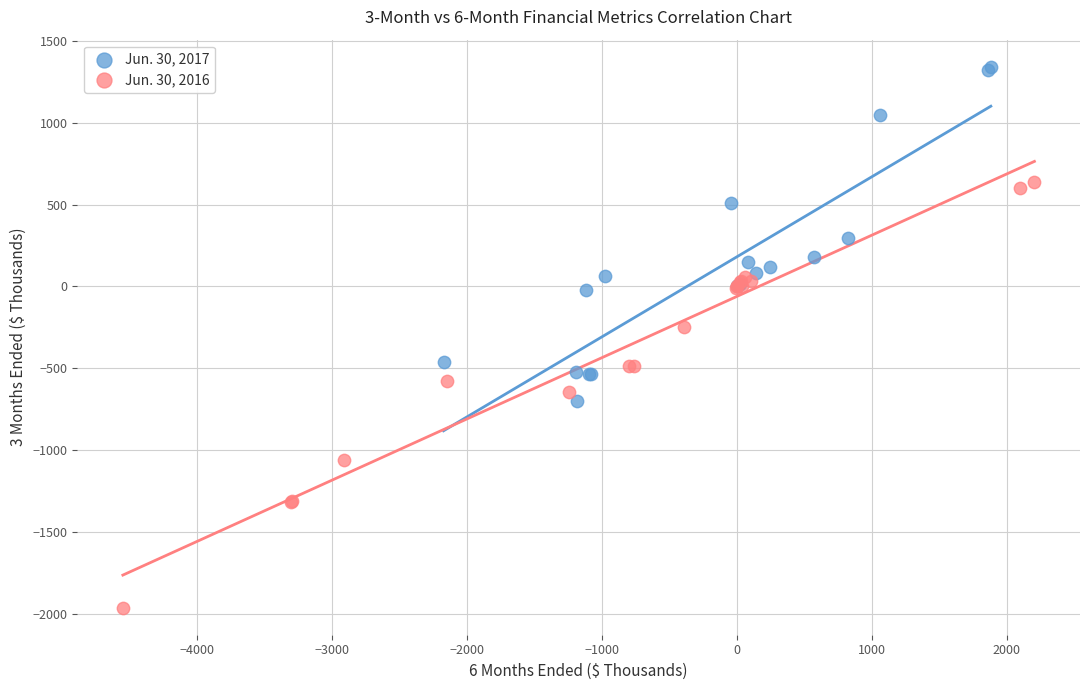

Which series has the largest Y range (max minus min)?

Jun. 30, 2016